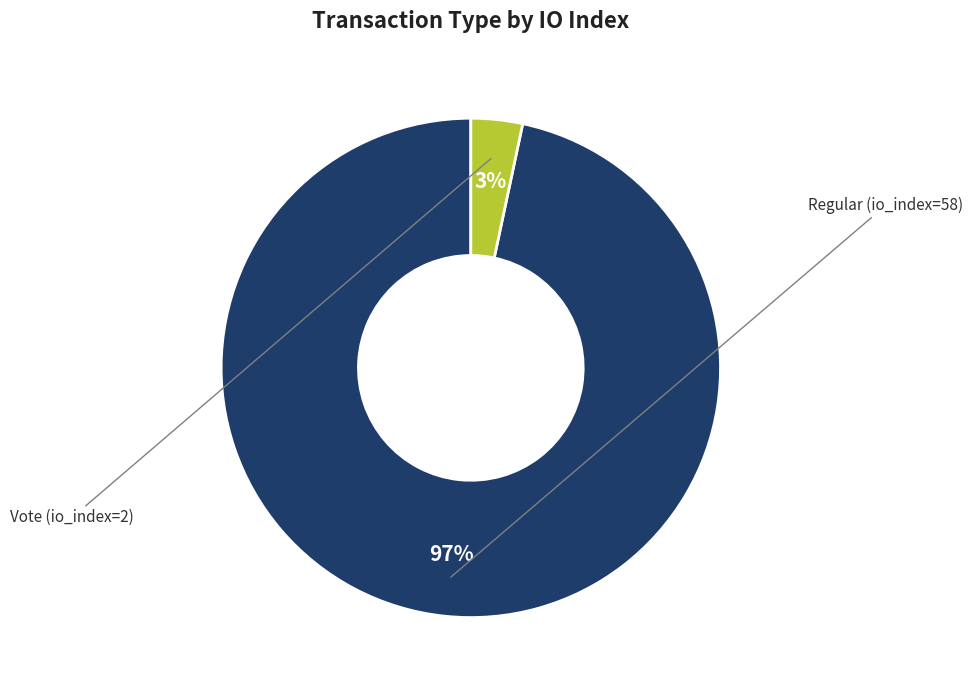

To the nearest percent, what is the average slice percentage?

50%